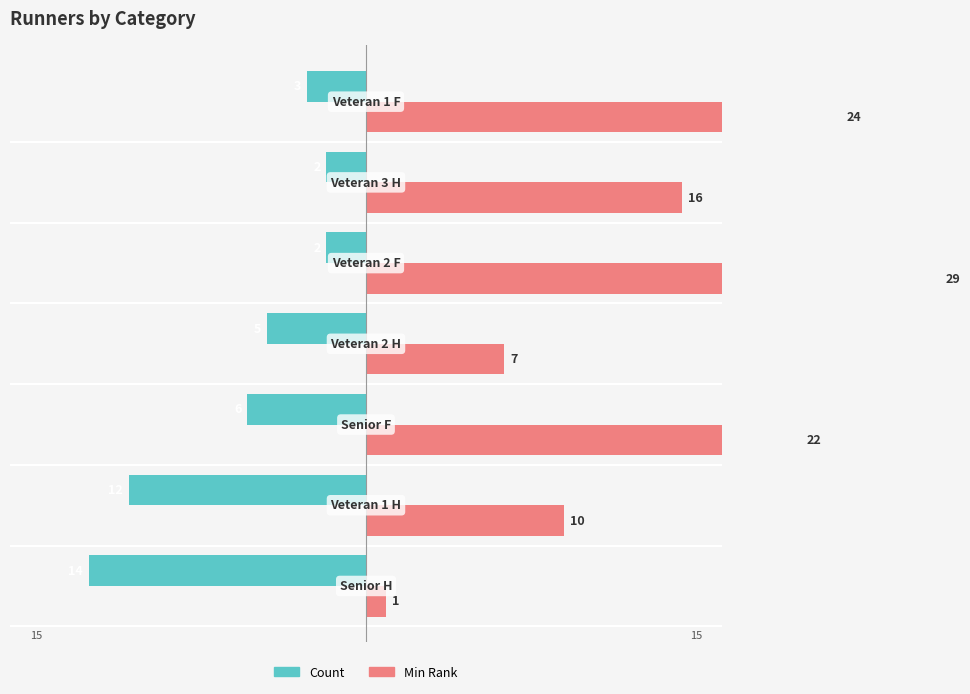

What is the value of the Count bar at the 3rd from the left?

-6